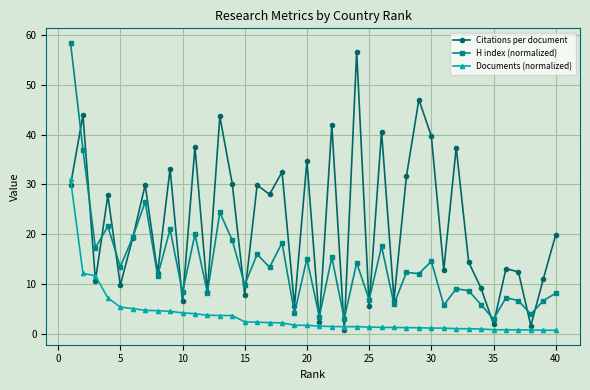

What is the highest value of the Documents (normalized) series?

31.0